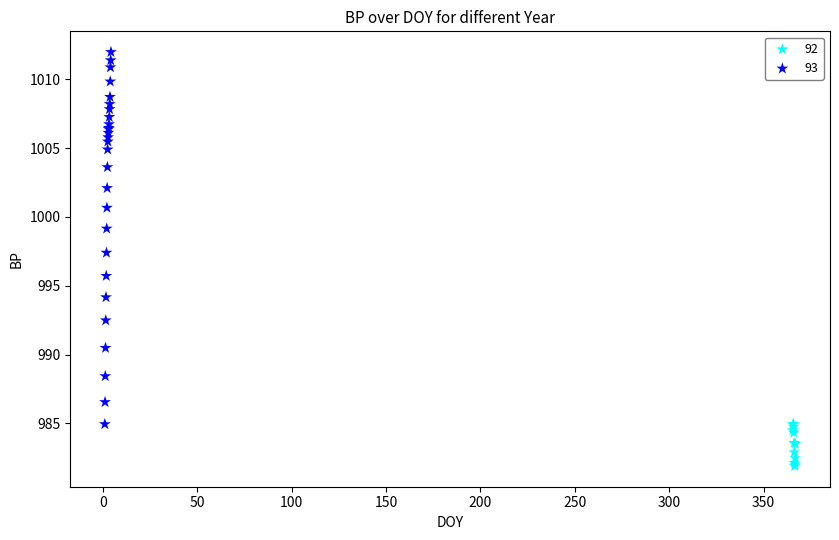

Which series reaches the minimum Y coordinate?

92